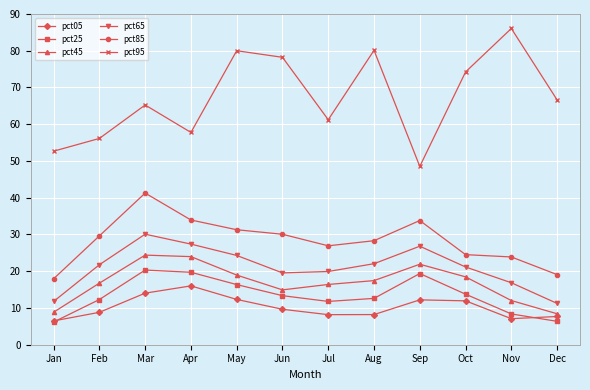

List the series in order of their peak value, highest first.

pct95, pct85, pct65, pct45, pct25, pct05